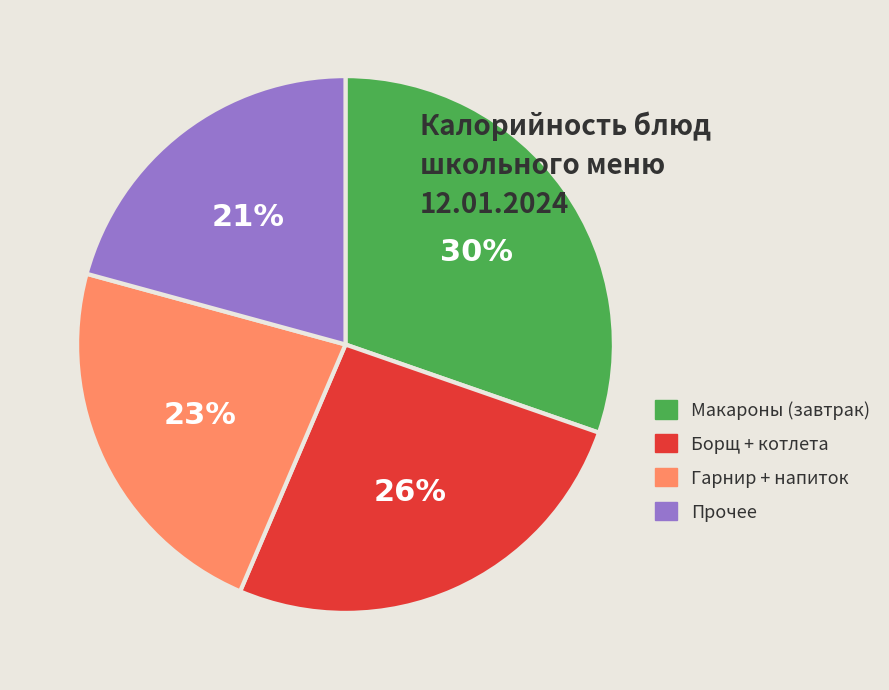

Combined, do Борщ + котлета and Гарнир + напиток account for over 50%?

No